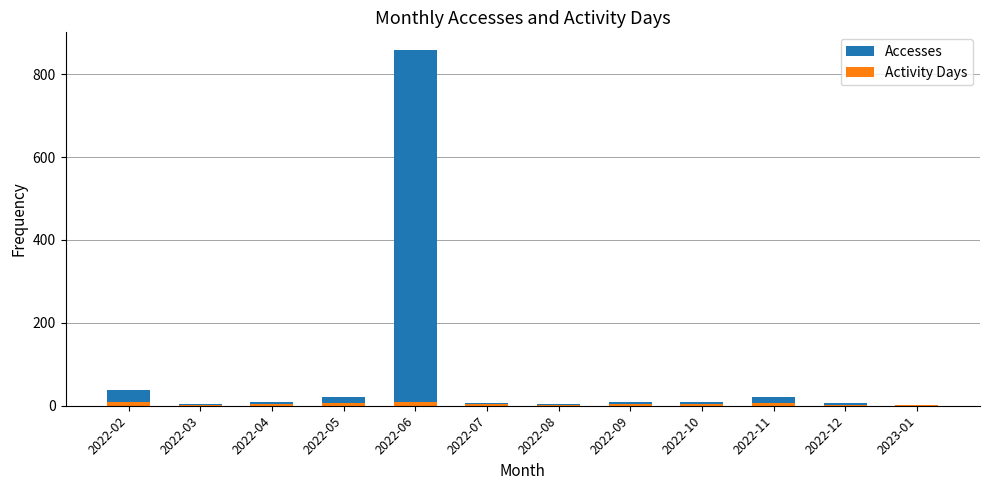

Where does the Activity Days series first go above 4?

2022-02